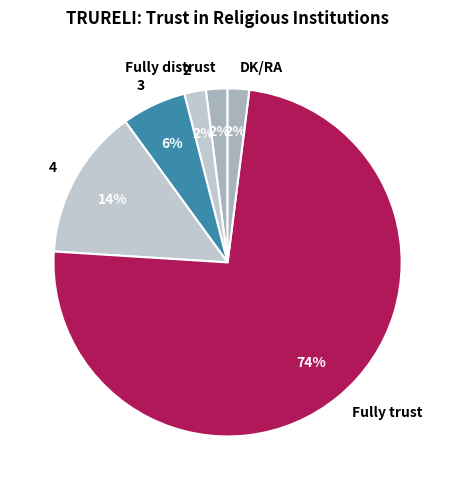

What percentage is the Fully distrust slice, to the nearest percent?

2%